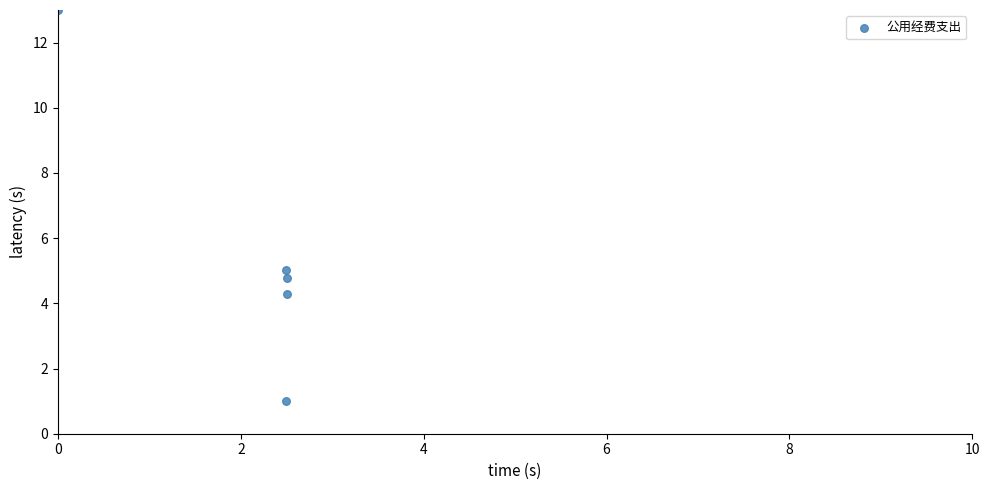

What is the range of Y values (max minus min)?

12.0